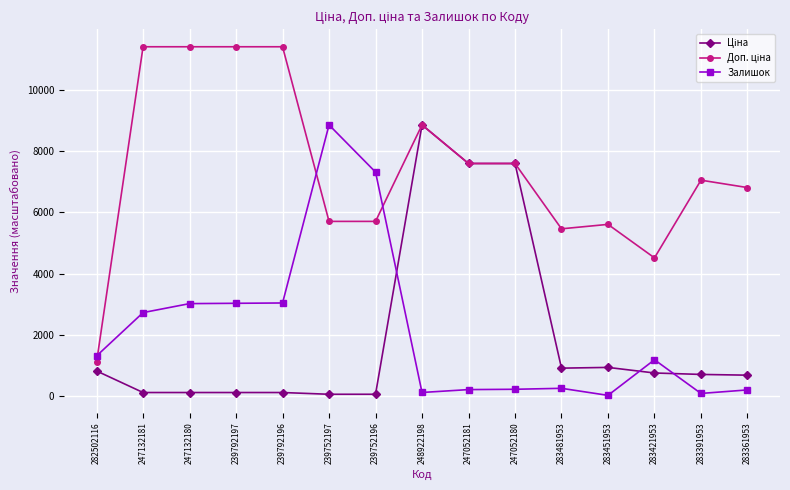

Does the chart have visible grid lines?

Yes